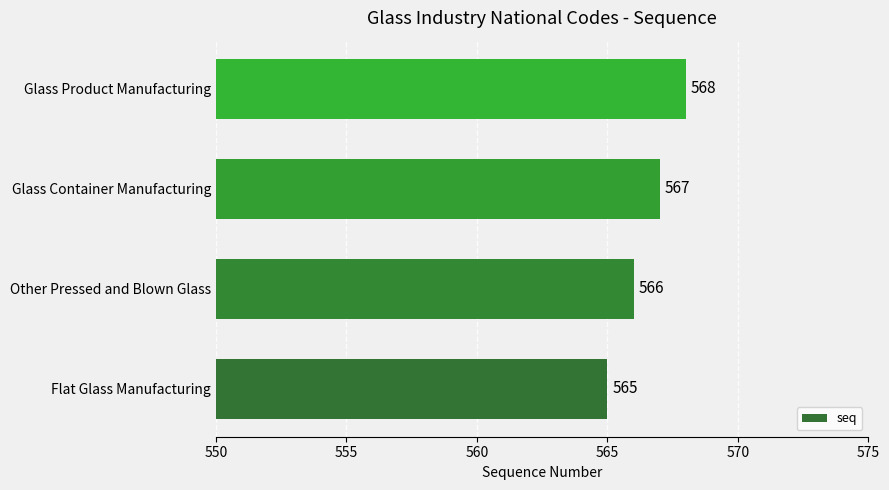

Approximately how many times larger is the value at Glass Container Manufacturing compared to Flat Glass Manufacturing?

1.0